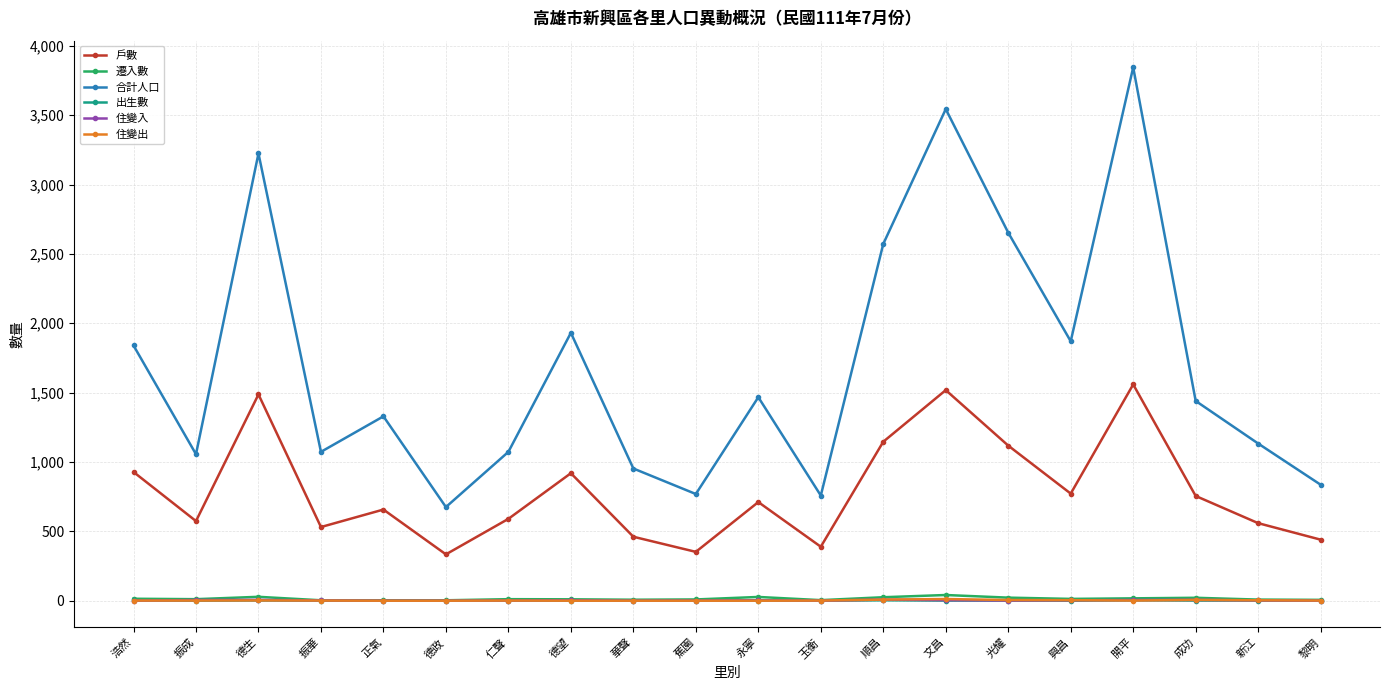

True or false: 住變入 has more than 2 points higher than both neighbors.

True